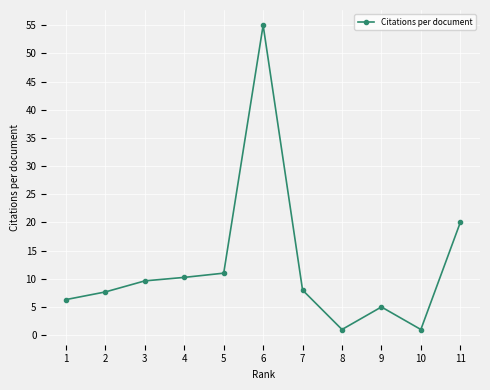

Is this an area chart (filled region under the line)?

No